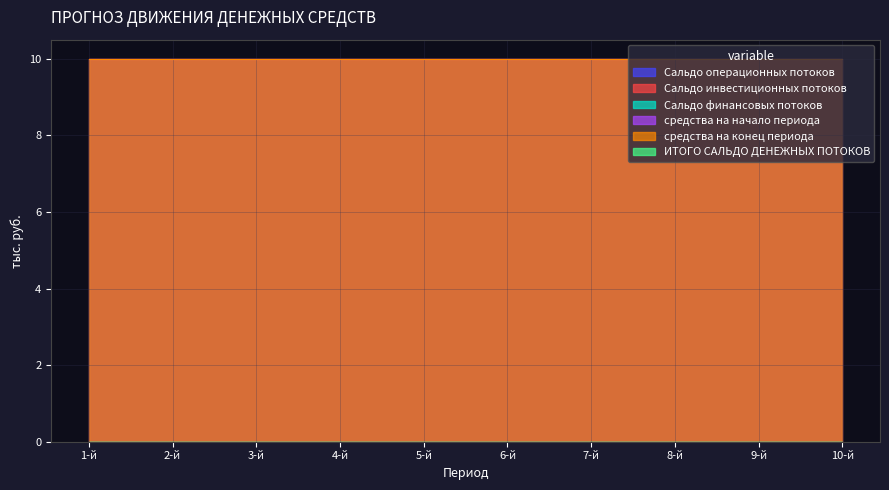

At which label is средства на начало периода closest to 10?

1-й